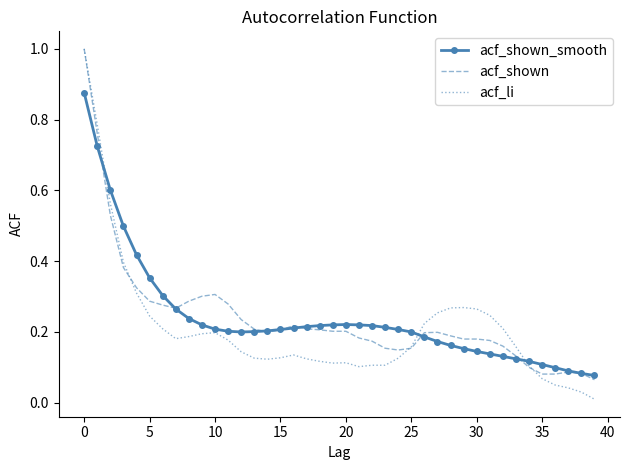

What is the maximum value shown in the chart?

1.0